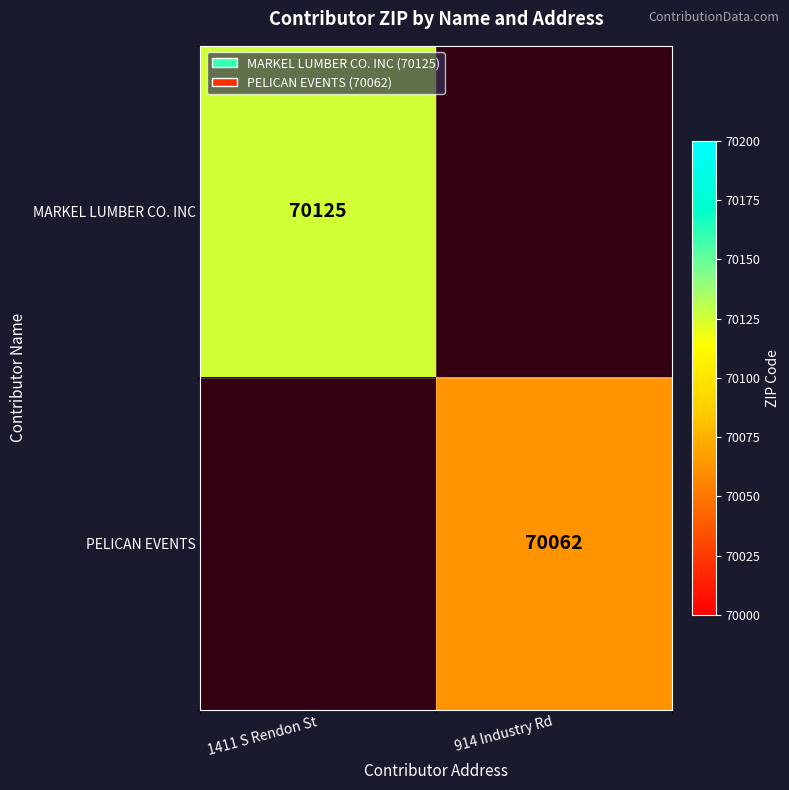

Is it true that PELICAN EVENTS equals 70062 at 914 Industry Rd?

True